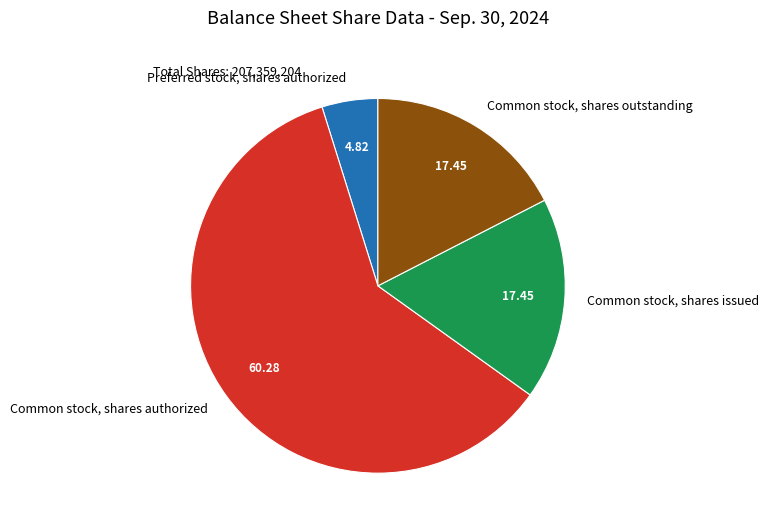

Is there a majority slice in this chart?

Yes